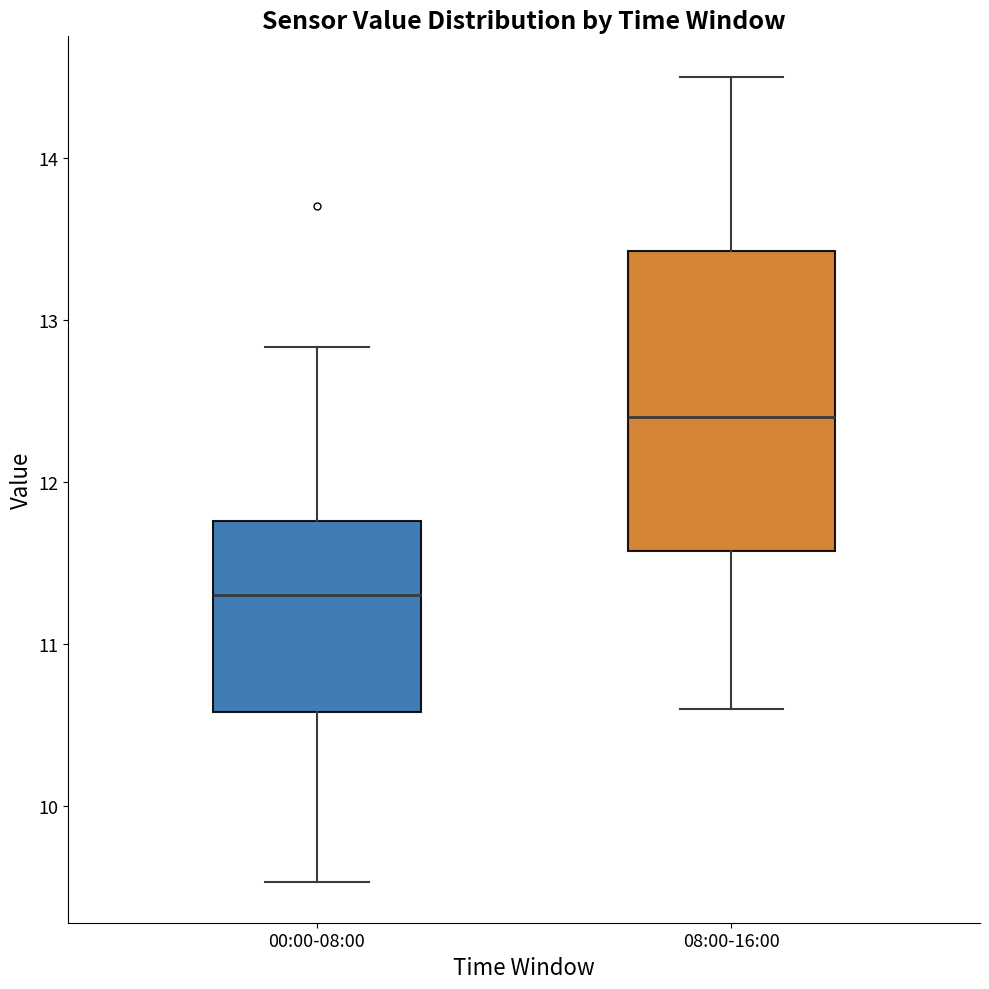

Reading left to right, read every box against the y-axis: the position of its median line, the range the box covers, and the ends of its whiskers. The values are not printed on the chart, so give them approximately, as read against the axis.

00:00-08:00: median 11.3, box 10.6 to 11.8, whiskers 9.5 to 12.8
08:00-16:00: median 12.4, box 11.6 to 13.4, whiskers 10.6 to 14.5